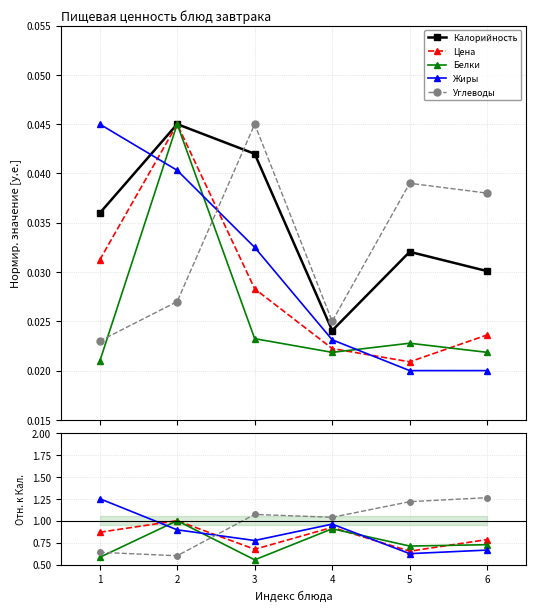

The value of Углеводы at 2 is 0.6. True or false?

True